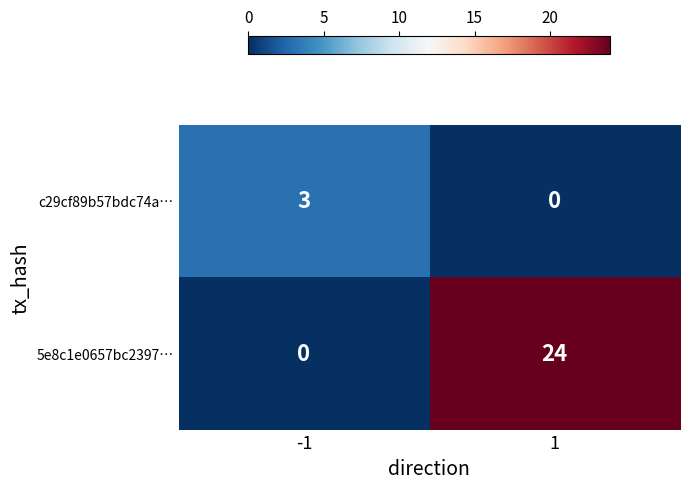

Reading left to right, what are all the values shown in this chart?

c29cf89b57bdc74a…: -1=3	1=0
5e8c1e0657bc2397…: -1=0	1=24